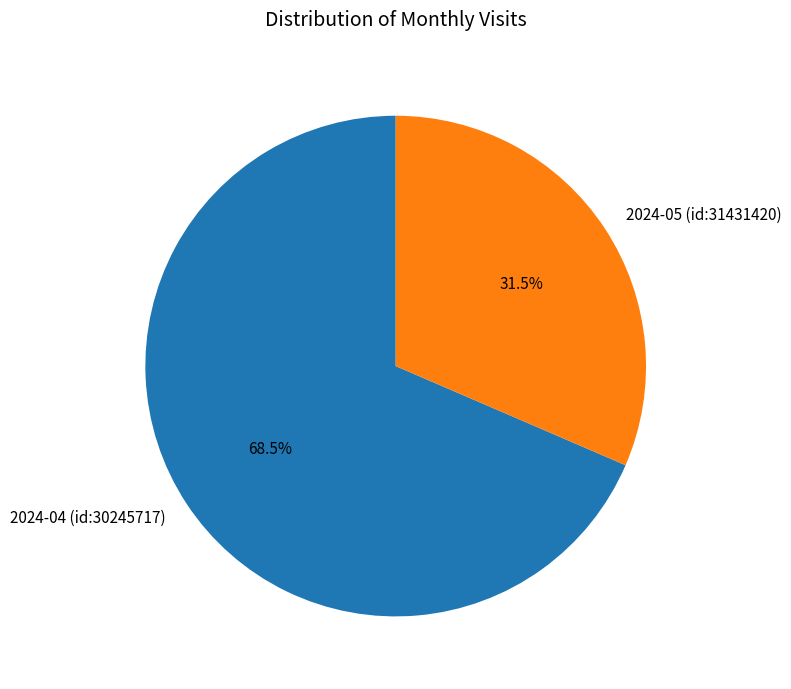

Which category accounts for the majority?

2024-04 (id:30245717)